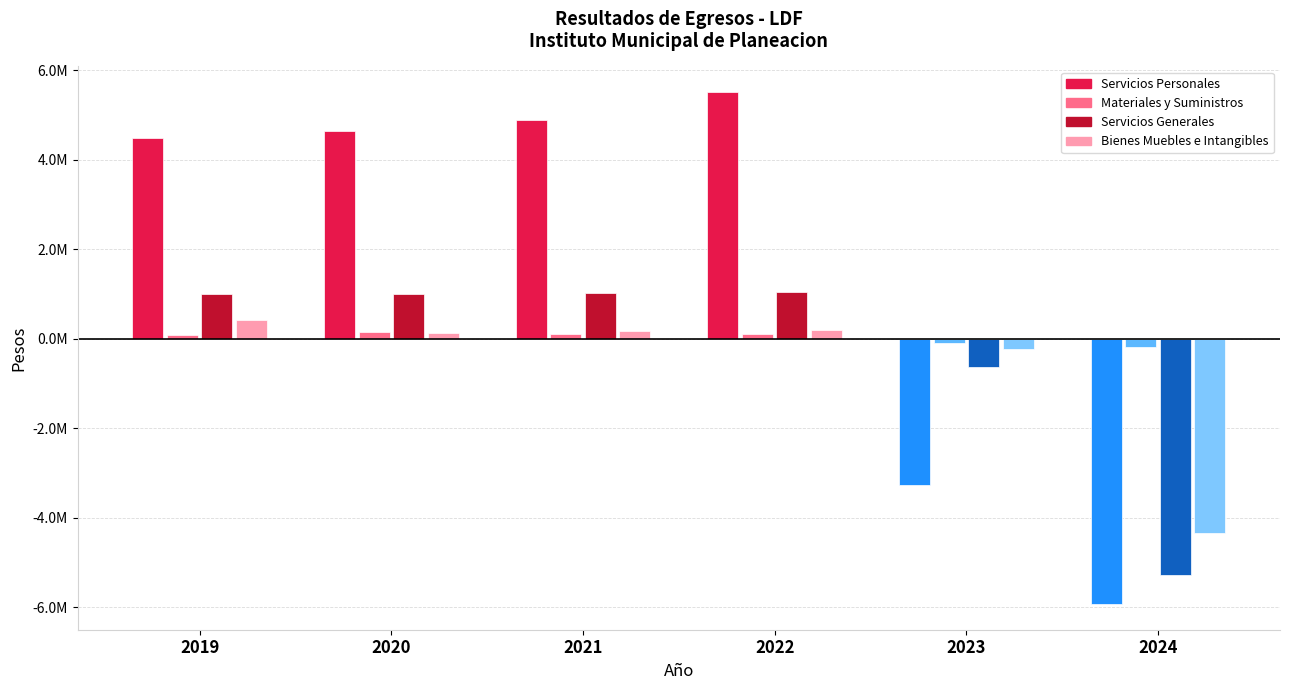

What is the maximum value for Materiales y Suministros?

145794.8